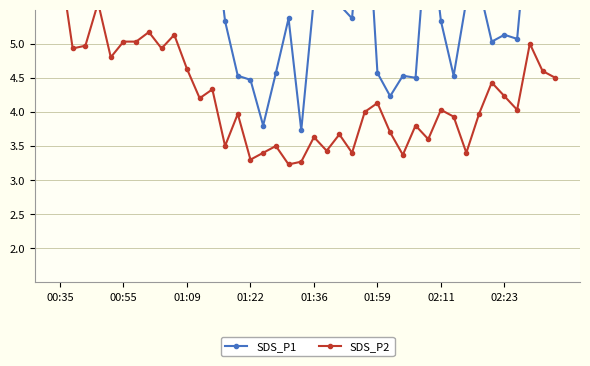

Is it true that SDS_P2 equals 2.5 at 02:11?

False